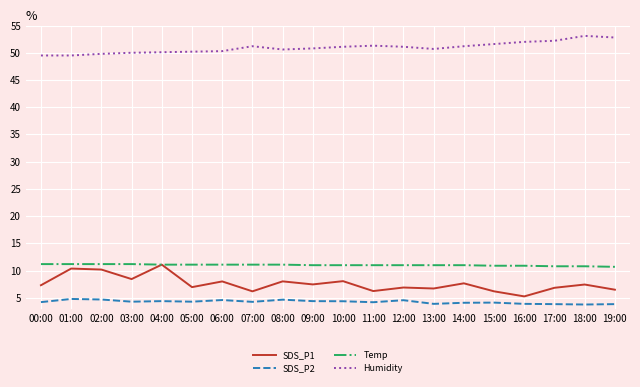

True or false: SDS_P1 and SDS_P2 intersect in this chart.

False